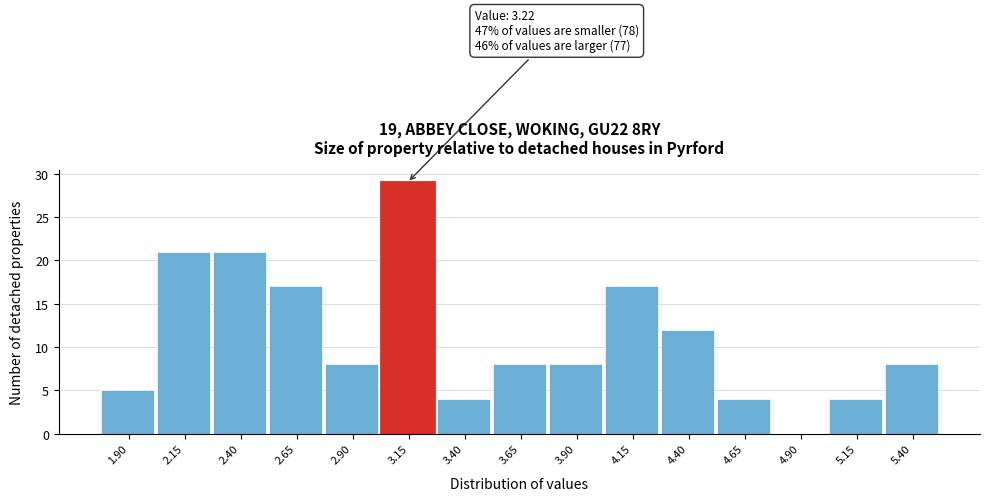

Reading left to right, transcribe all the data shown in this chart.

1.90=5	2.15=21	2.40=21	2.65=17	2.90=8	3.15=29	3.40=4	3.65=8	3.90=8	4.15=17	4.40=12	4.65=4	4.90=0	5.15=4	5.40=8